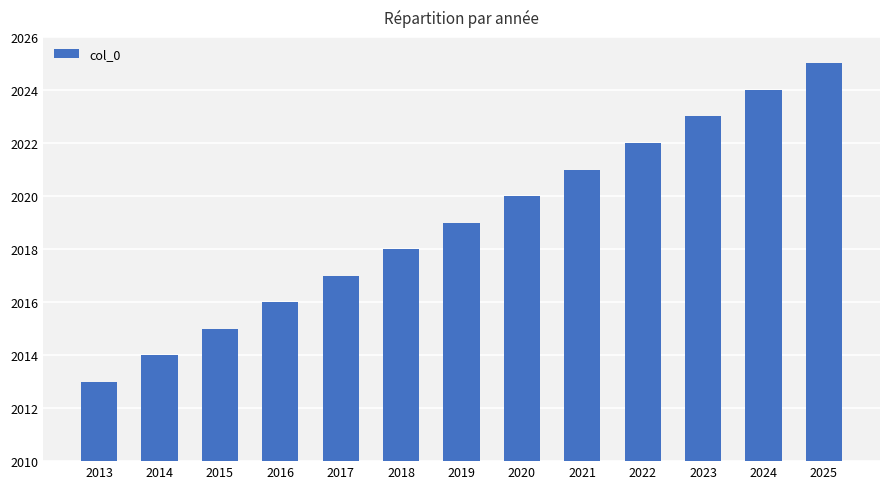

Reading left to right, transcribe all the data shown in this chart.

2013=2013	2014=2014	2015=2015	2016=2016	2017=2017	2018=2018	2019=2019	2020=2020	2021=2021	2022=2022	2023=2023	2024=2024	2025=2025